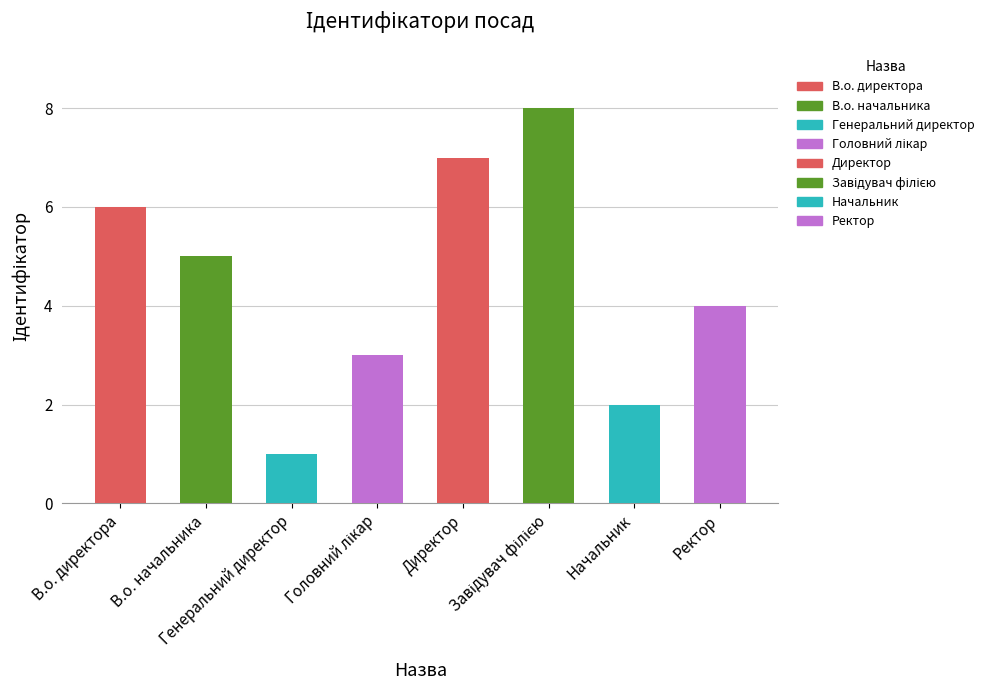

Where does the data first go above 5?

В.о. директора